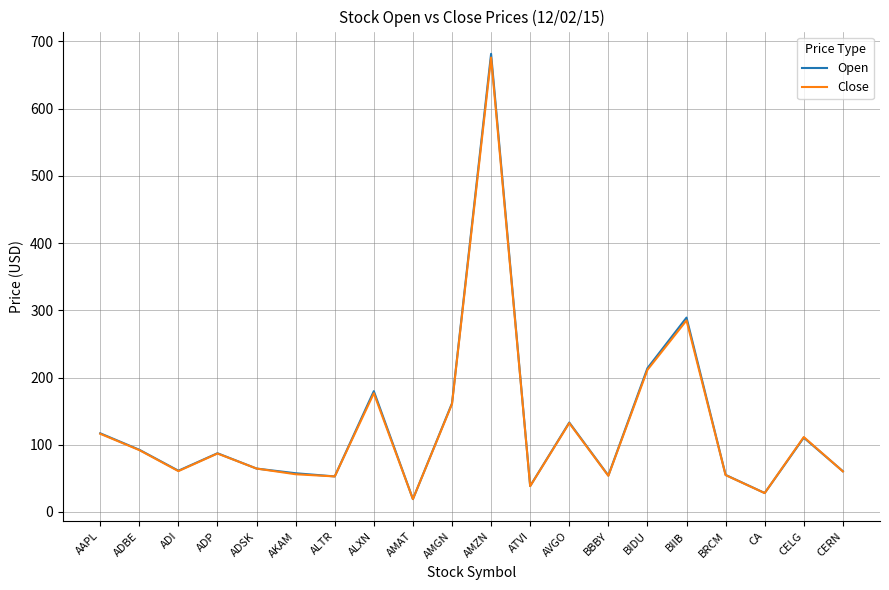

What is the minimum value shown in the chart?

19.1